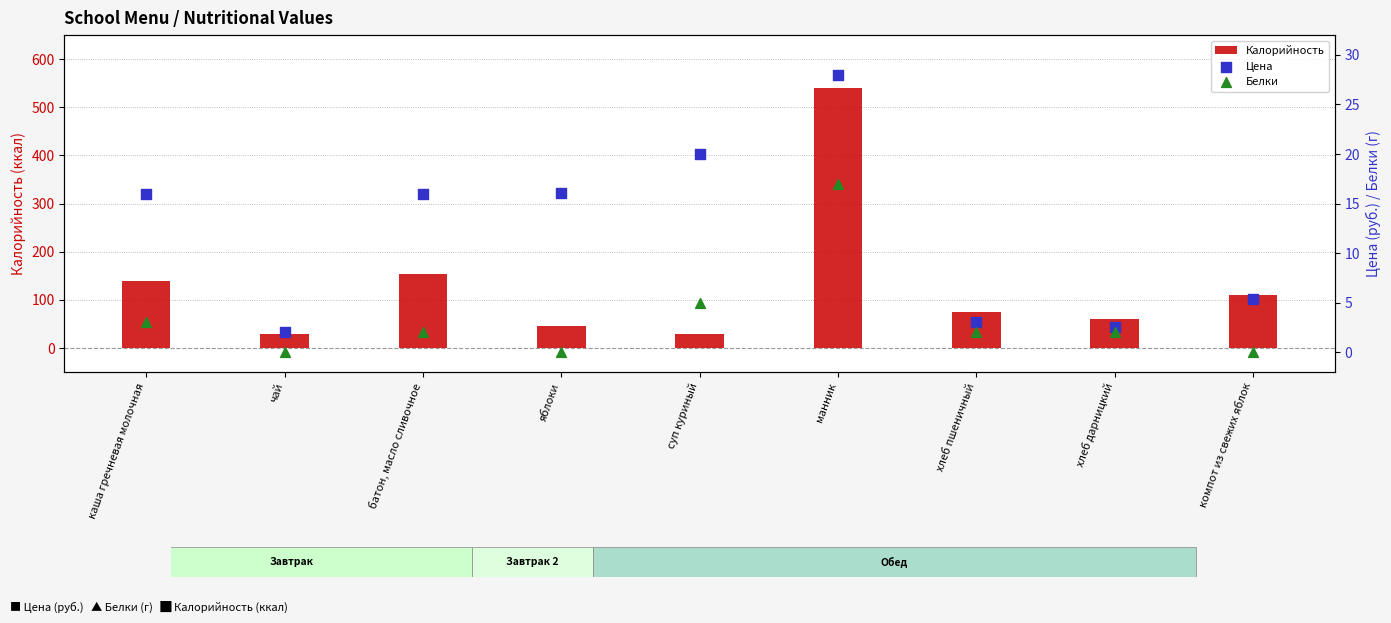

Which series has the largest total across all categories?

Калорийность